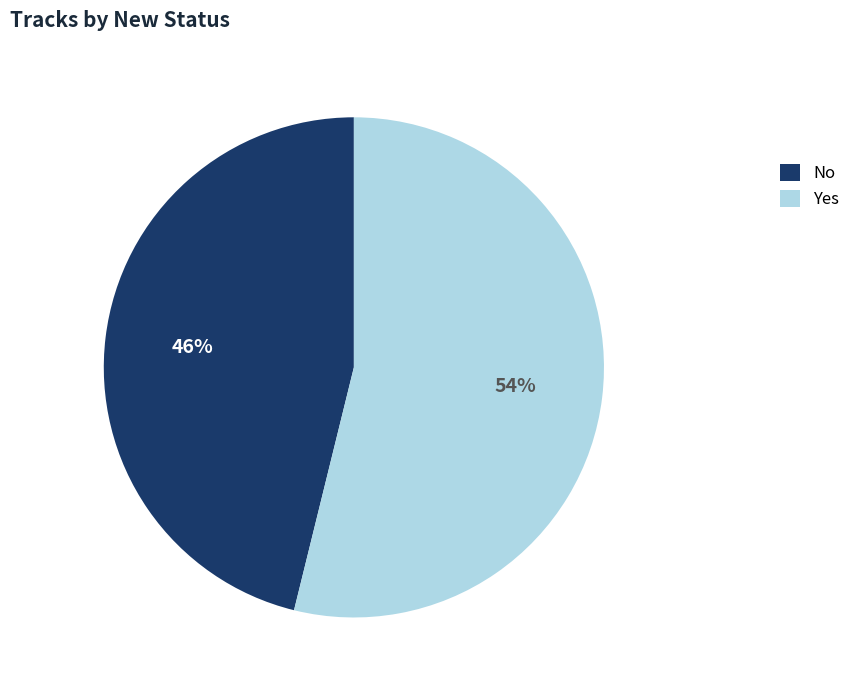

Which slice is the smallest?

No